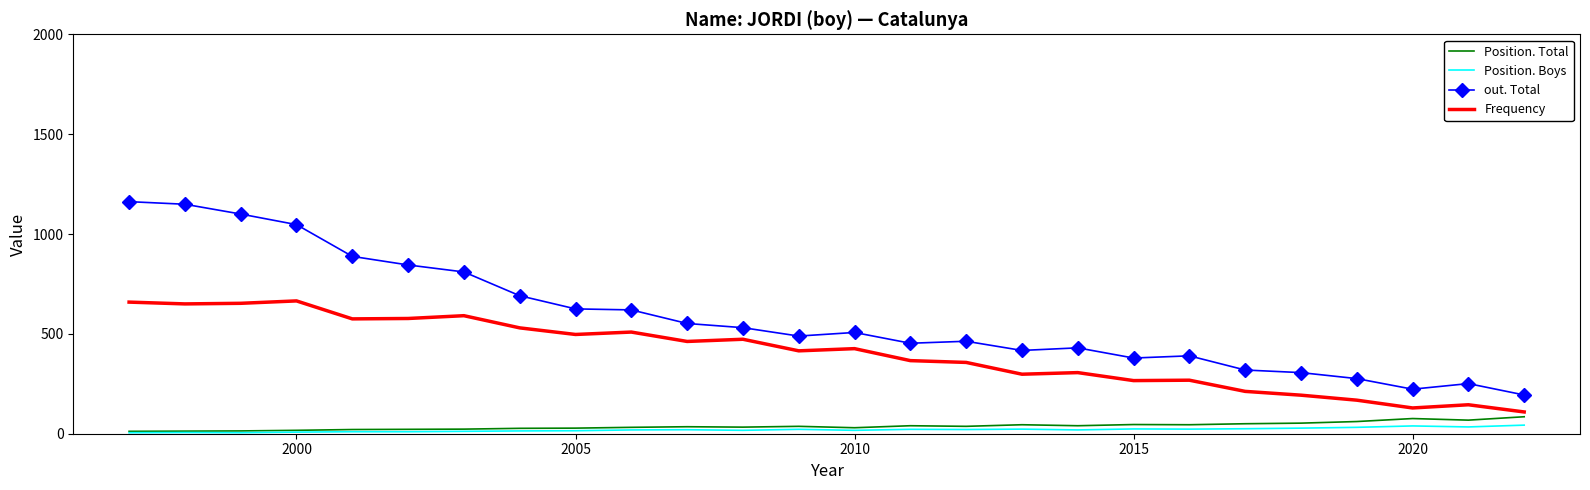

True or false: Position. Boys and Frequency cross at least once.

False